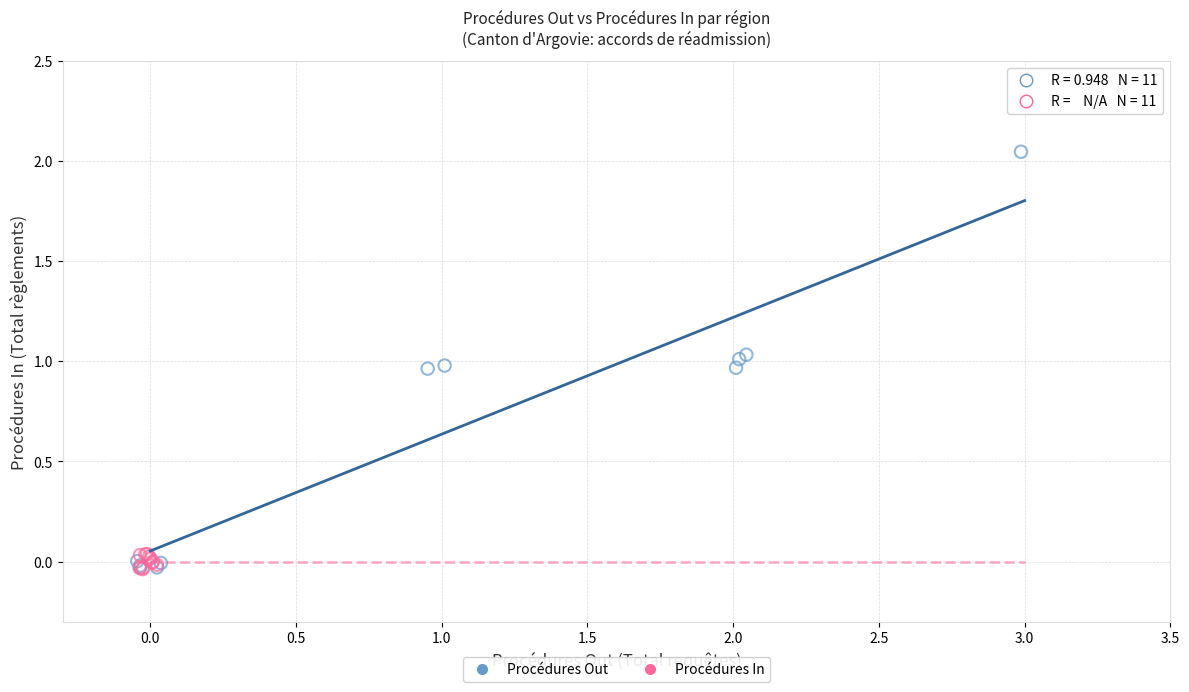

Which series contains the highest Y value?

Procédures Out